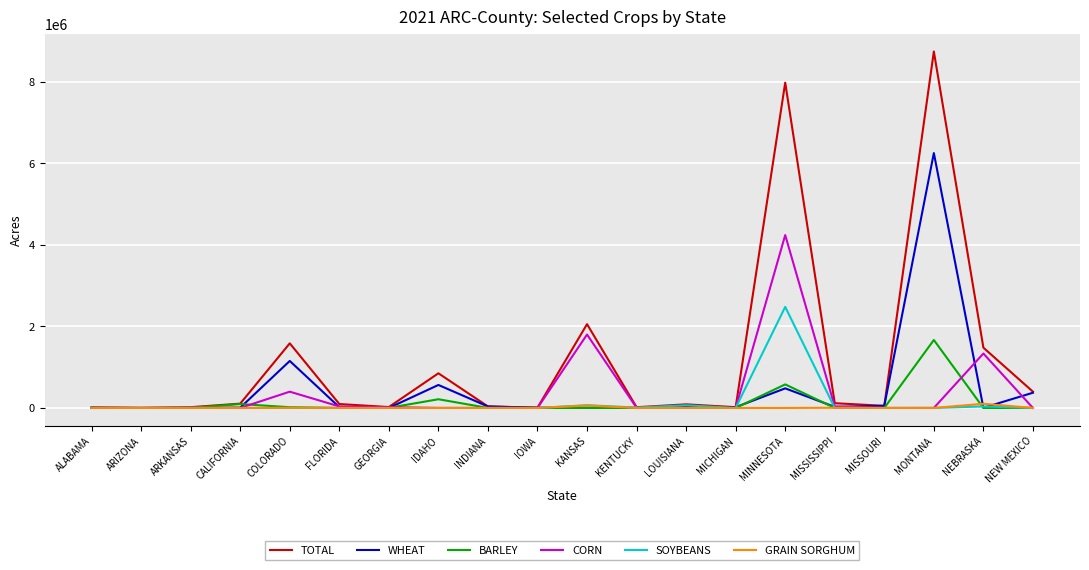

After their last crossing, which series has the higher values: BARLEY or WHEAT?

WHEAT